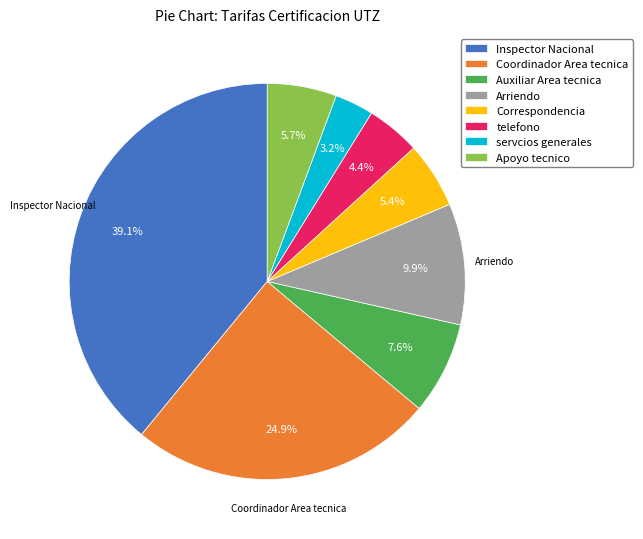

To the nearest percent, what is the difference between the Inspector Nacional and servcios generales slice percentages?

36%